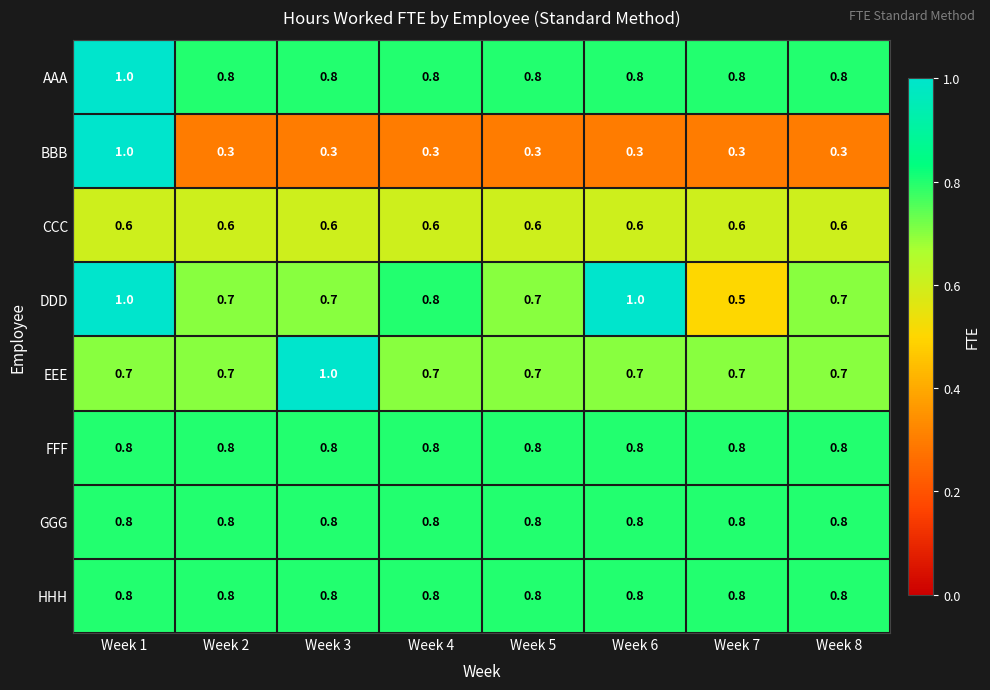

Between Week 5 and Week 6, which series saw the biggest shift?

DDD